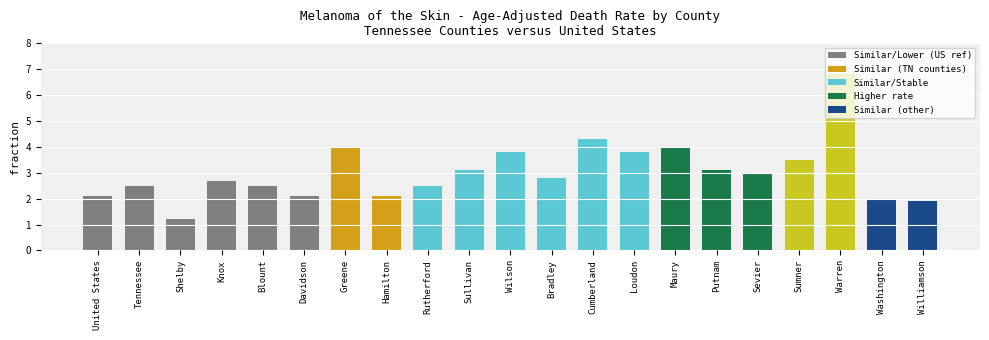

What is the label of the 20th bar from the left?

Washington